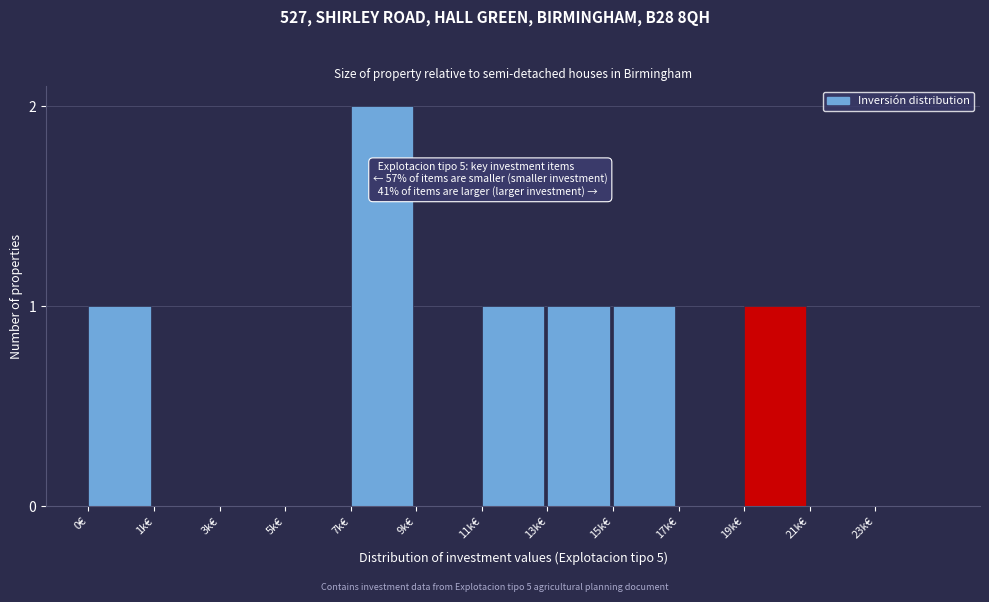

Reading left to right, transcribe all the data shown in this chart.

0€=1	1k€=0	3k€=0	5k€=0	7k€=2	9k€=0	11k€=1	13k€=1	15k€=1	17k€=0	19k€=1	21k€=0	23k€=0